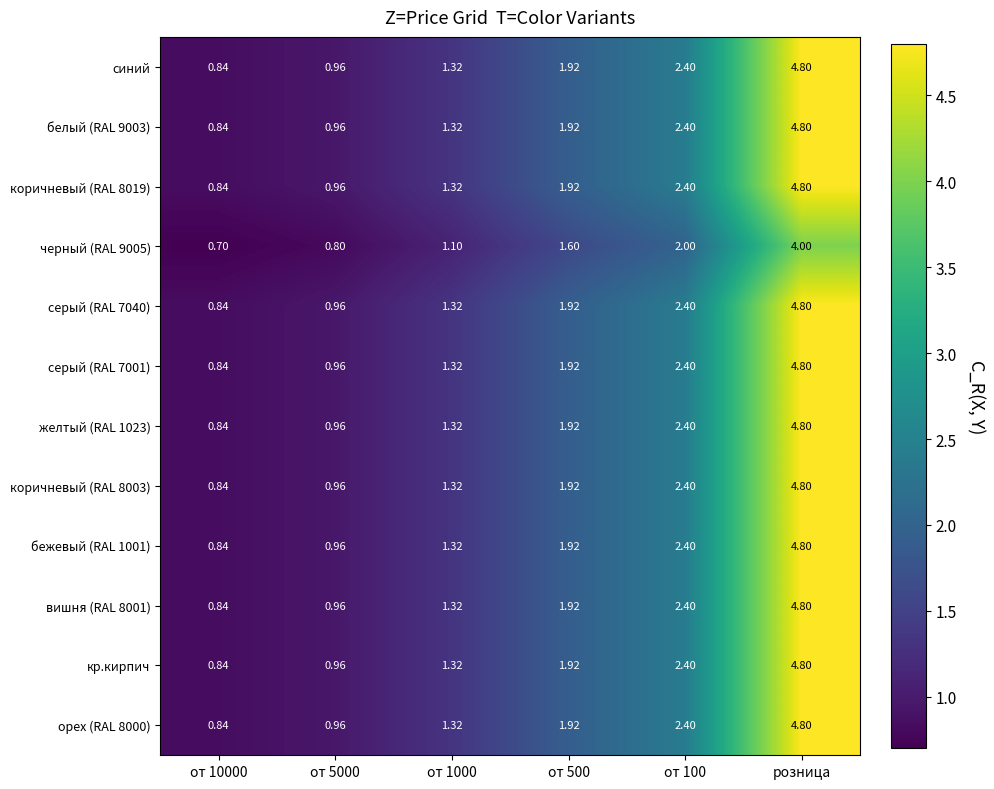

At which category is the sum across all series the highest?

розница